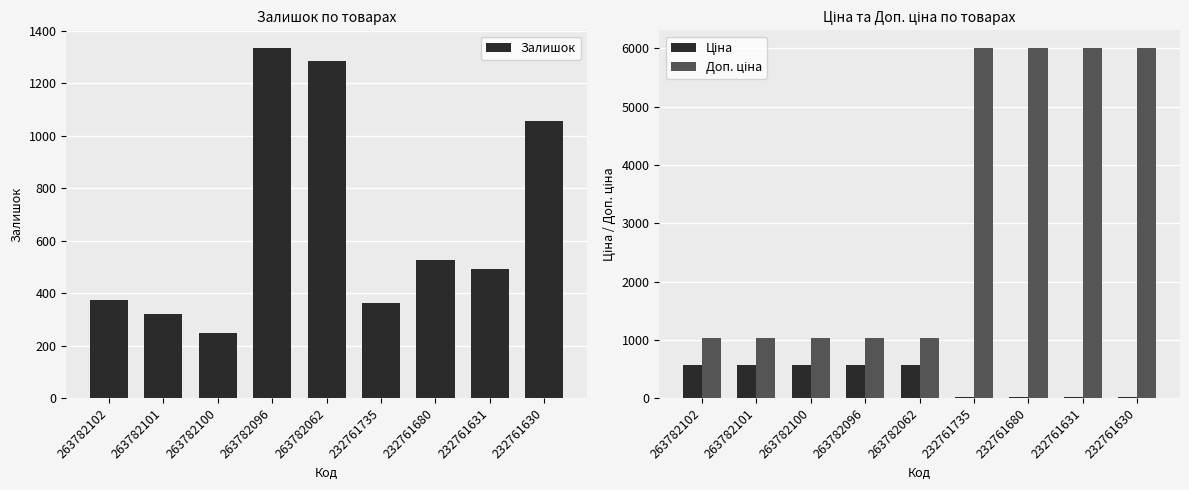

Reading right to left, extract all data points from this chart.

Залишок: 1056.0	492.0	528.0	361.0	1285.0	1335.0	249.0	322.0	372.0
Ціна: 26.7	26.7	26.7	26.7	567.7	567.7	567.7	567.7	567.7
Доп. ціна: 6010.0	6010.0	6010.0	6010.0	1024.5	1024.5	1024.5	1024.5	1024.5